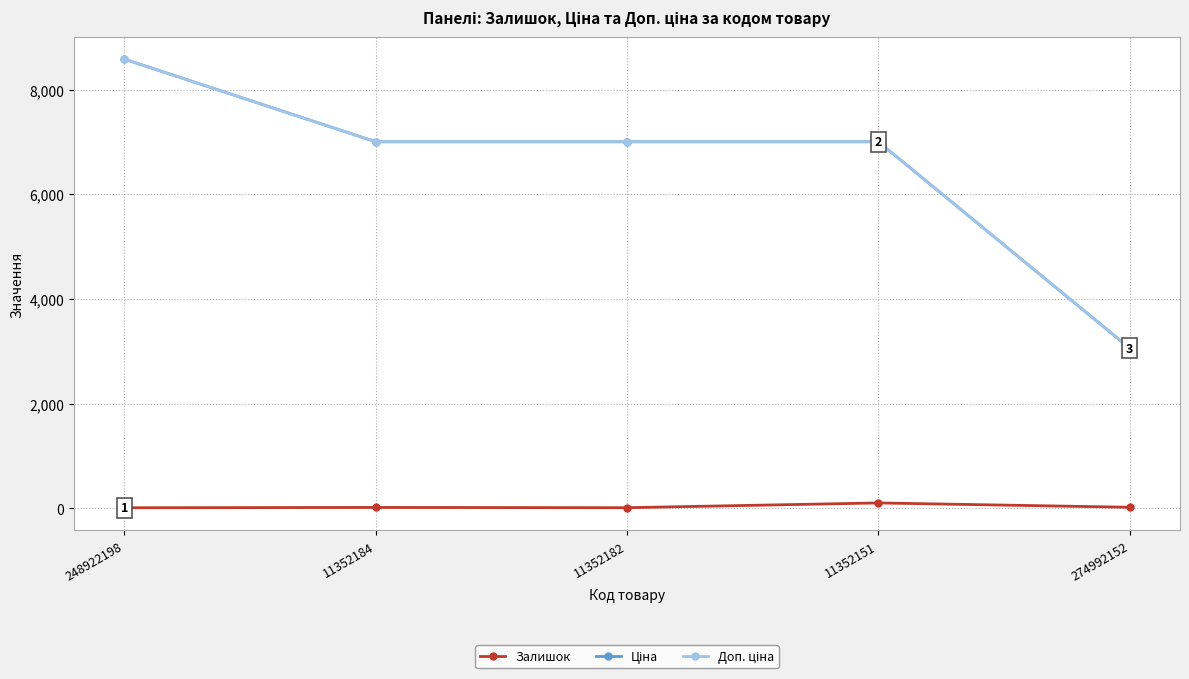

At how many categories does at least one series exceed 5705?

4